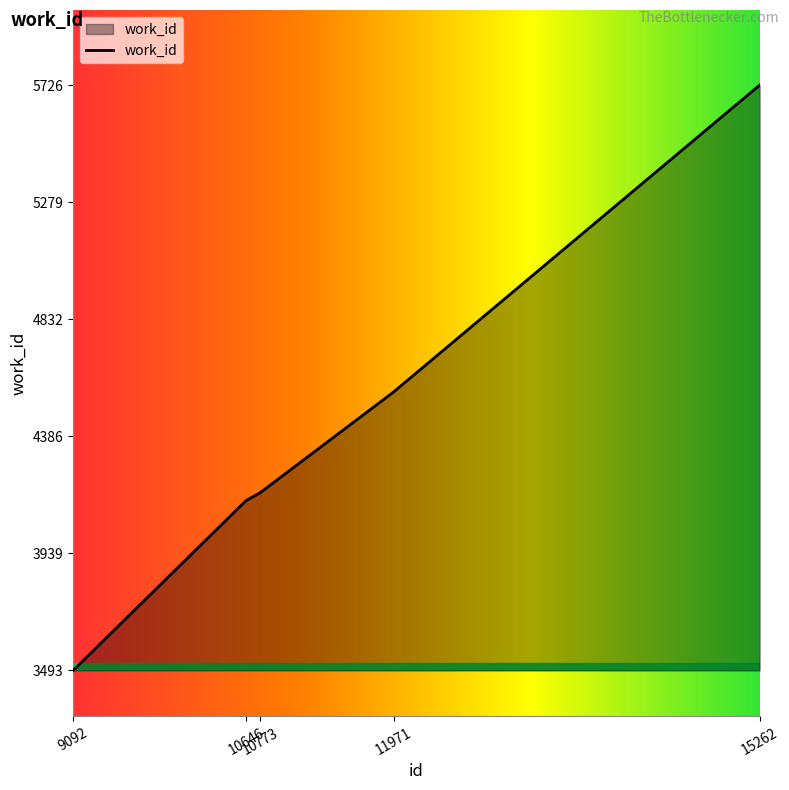

Rank the categories by value from lowest to highest.

9092, 10646, 10773, 11971, 15262